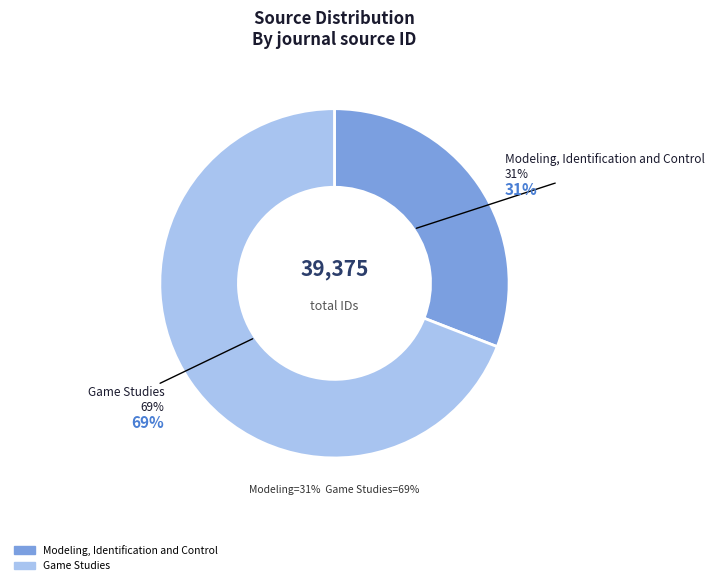

Which slice is the smallest?

Modeling, Identification and Control